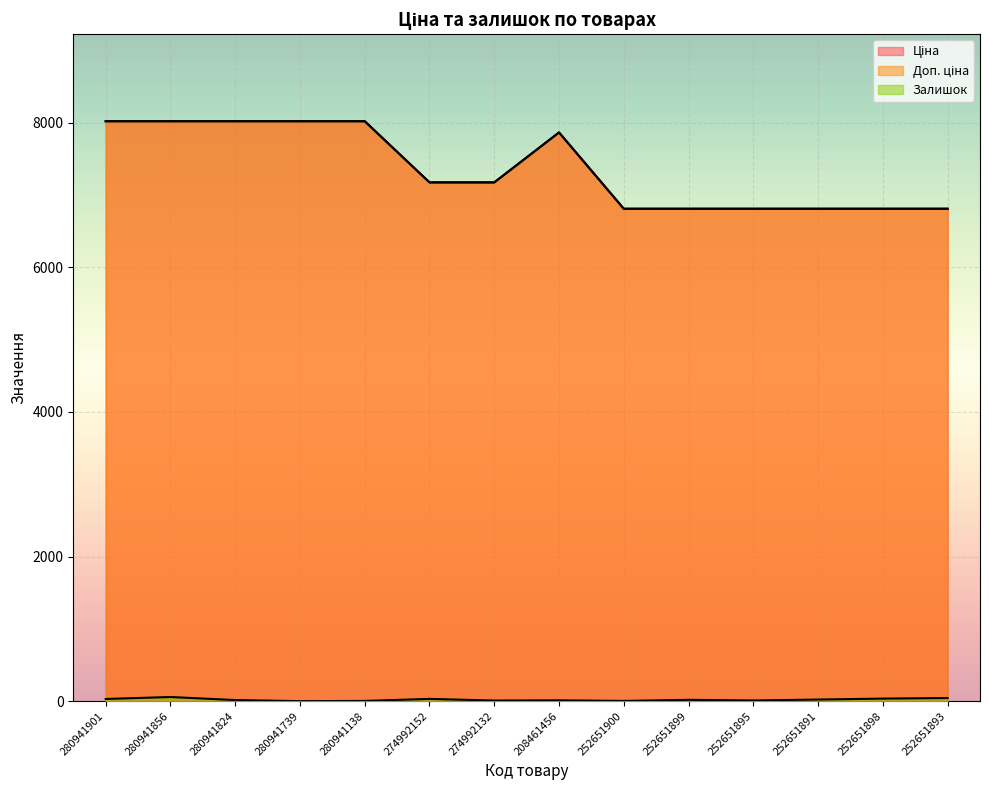

True or false: Доп. ціна has a value of 8019.3 at 280941901.

True